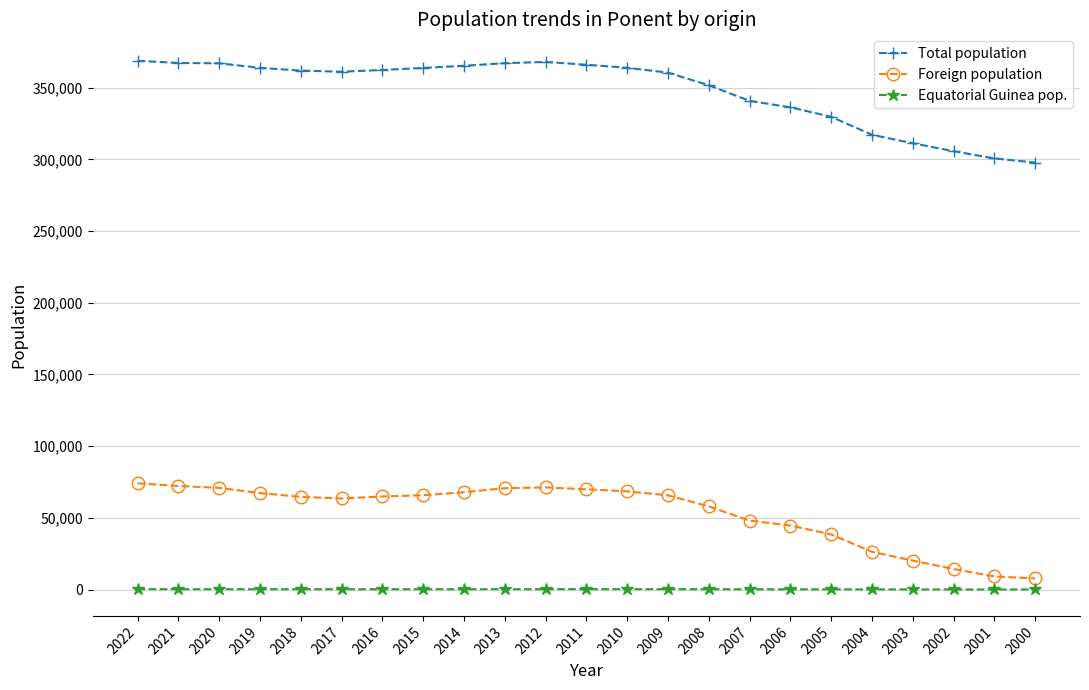

True or false: Foreign population and Equatorial Guinea pop. intersect in this chart.

False